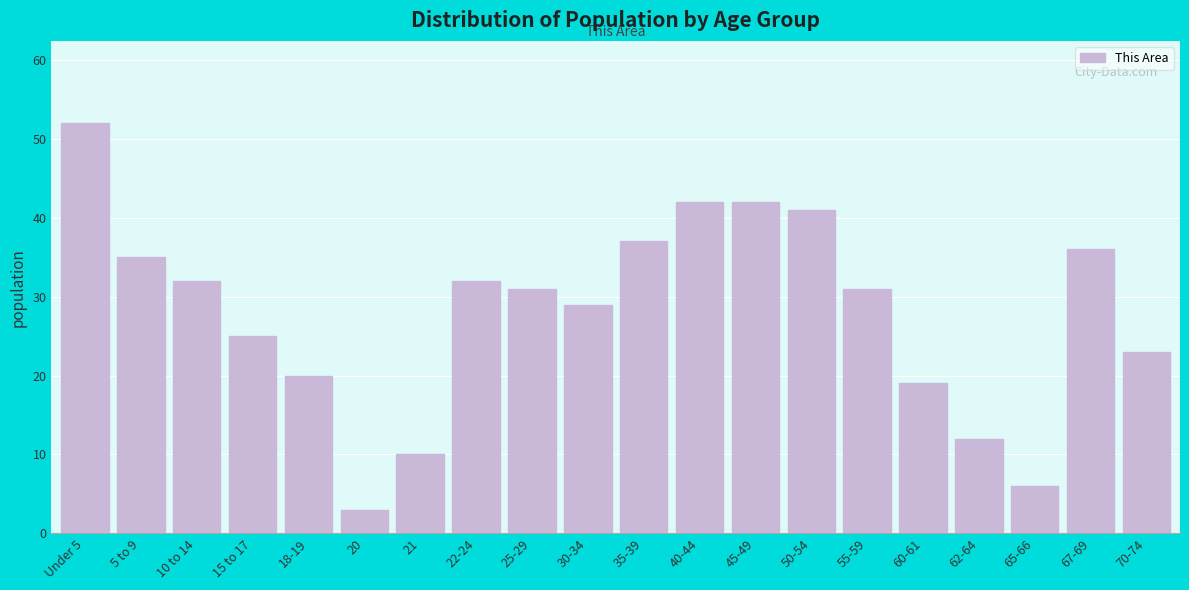

Reading left to right, list all the values displayed in this chart.

52	35	32	25	20	3	10	32	31	29	37	42	42	41	31	19	12	6	36	23